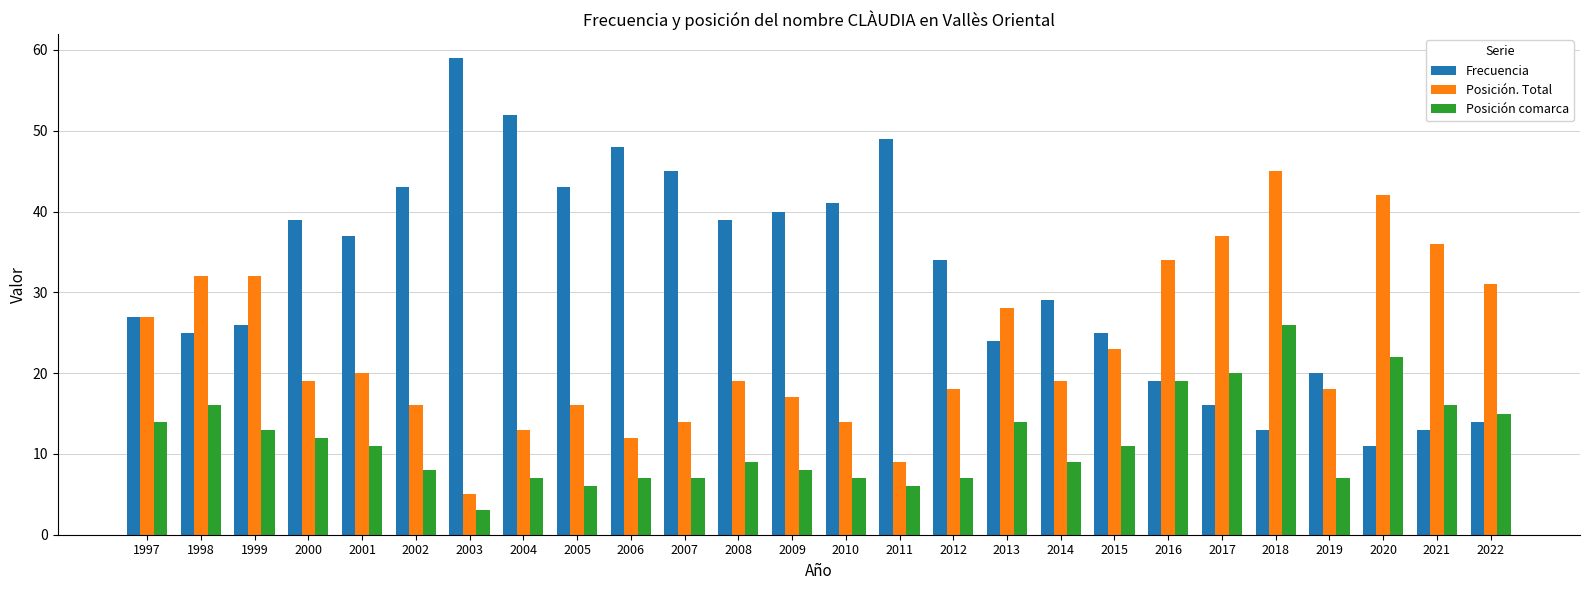

How many distinct data groups are displayed?

3